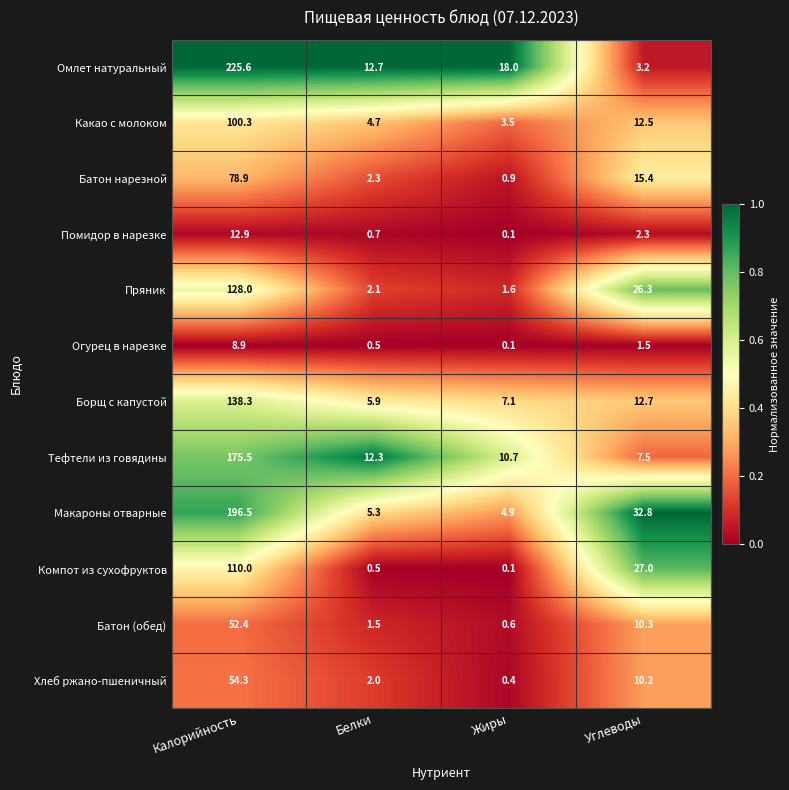

At which category is the sum across all series the highest?

Калорийность